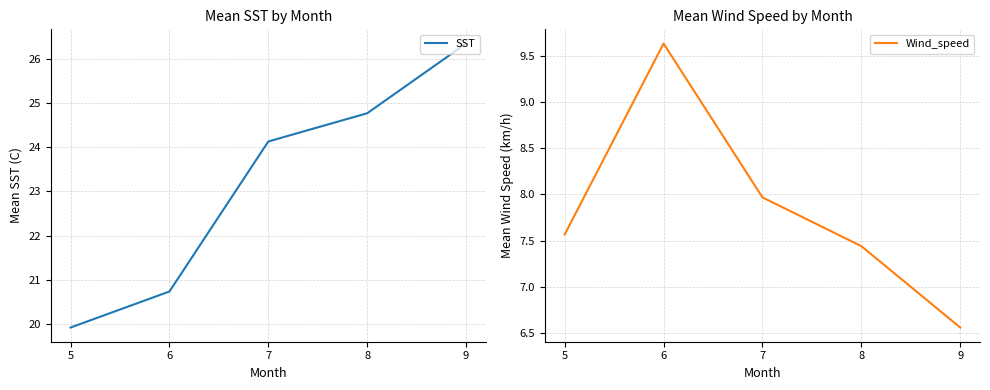

True or false: Wind_speed has a value of 4.9 at 7.

False